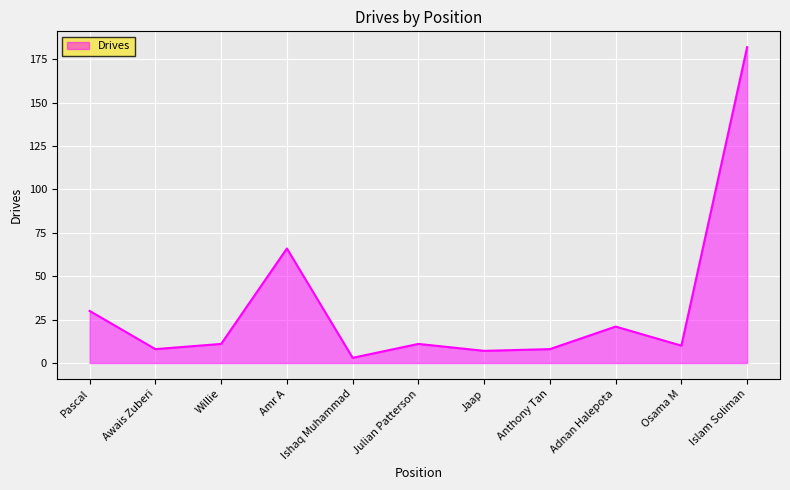

At which category does the data reach its first local peak?

Amr A